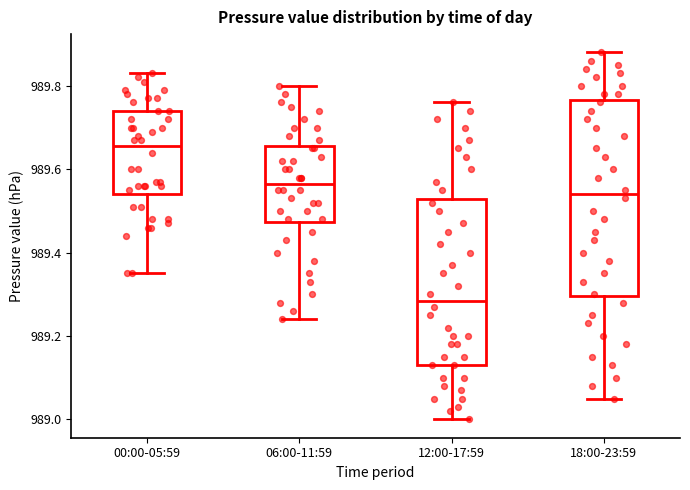

Comparing the boxes themselves (not the whiskers), which one is the tallest?

18:00-23:59